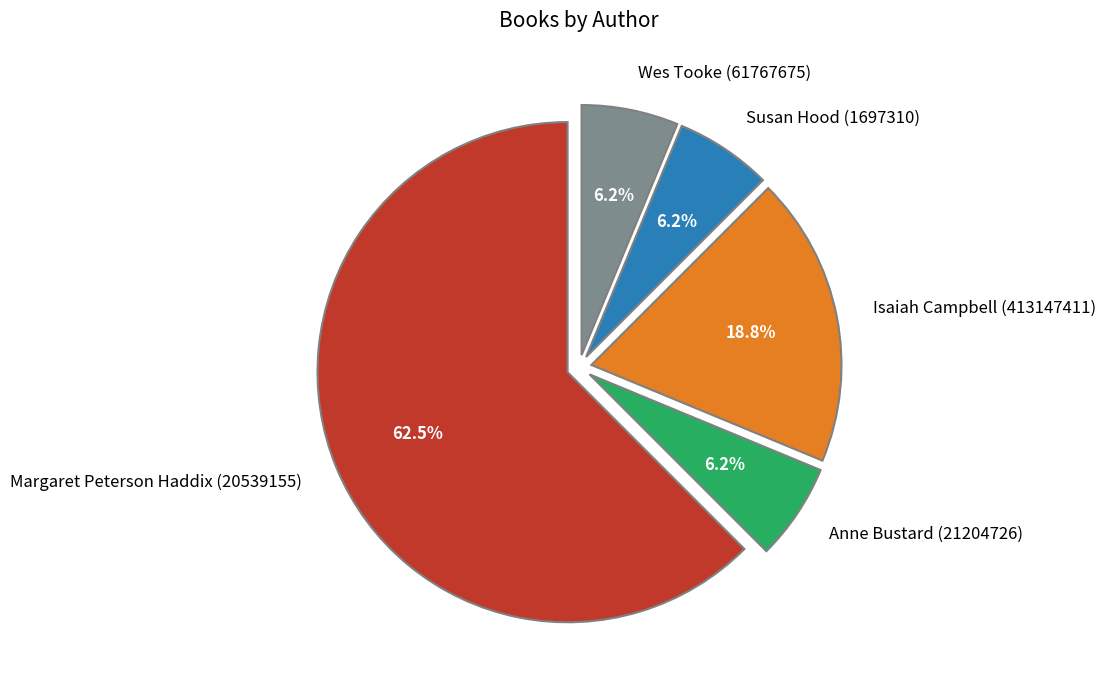

Is there any slice that represents more than half of the pie?

Yes